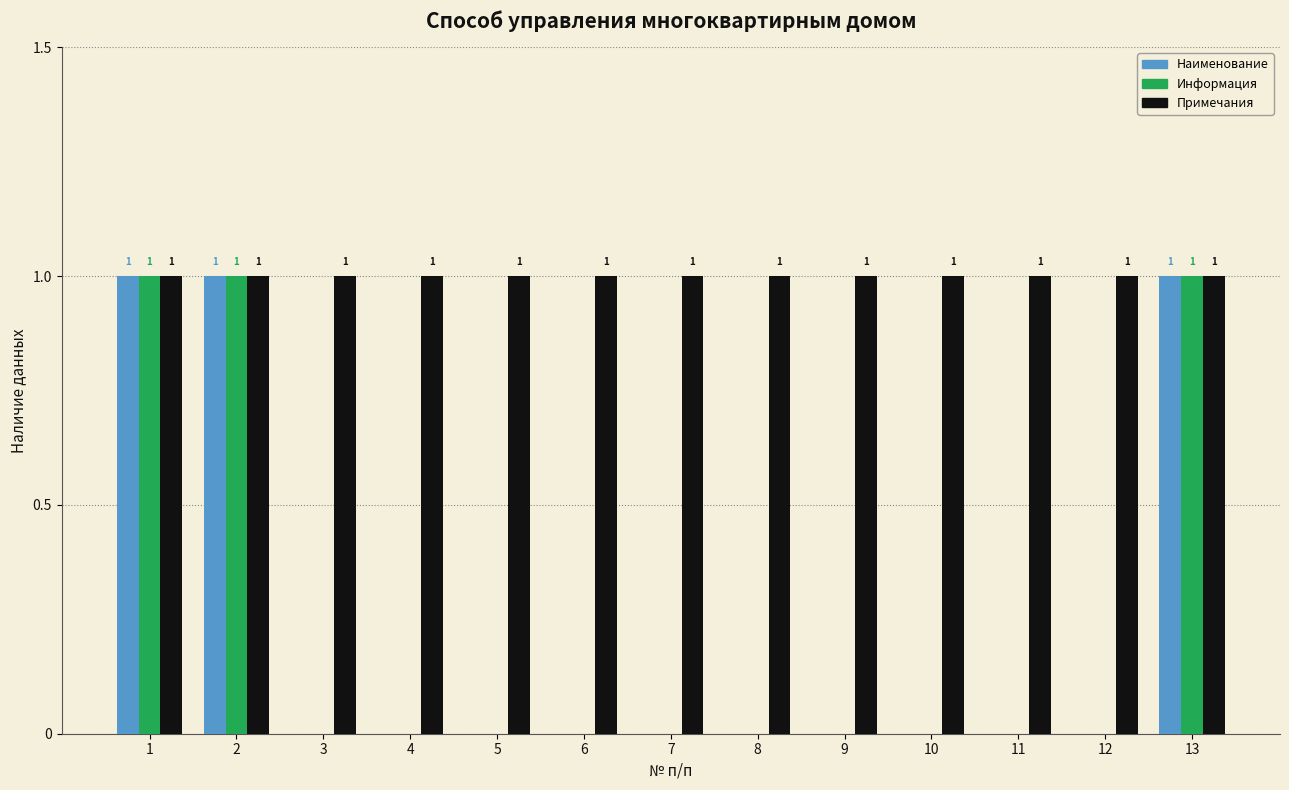

How many groups of bars are there?

13